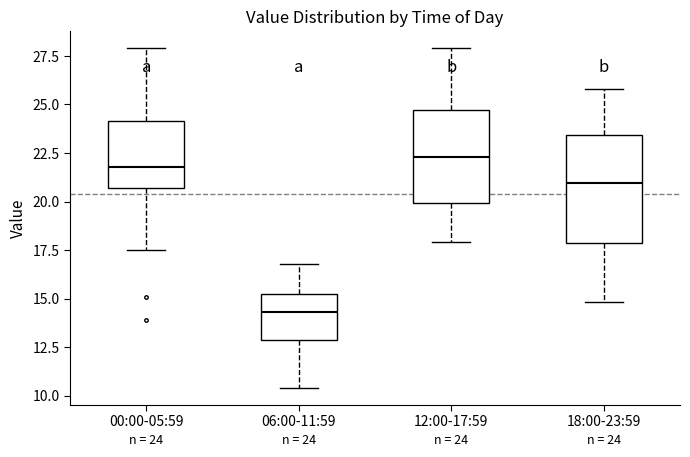

Which box has the lowest median line?

06:00-11:59